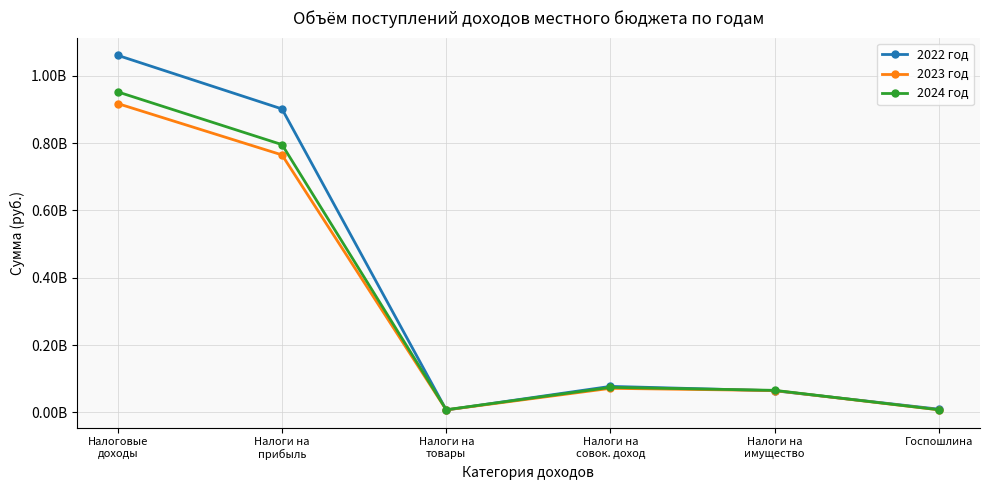

What are all the series names shown in the legend?

2022 год, 2023 год, 2024 год